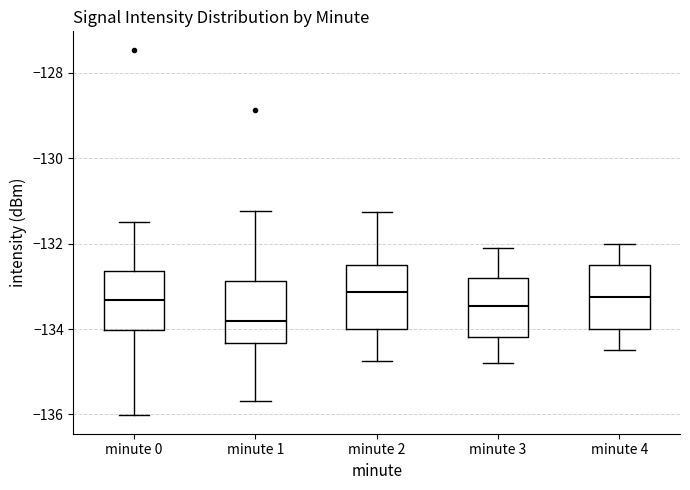

Where does the lower whisker of the box for minute 3 end on the y-axis? The values are not printed on the chart, so give them approximately, as read against the axis.

-134.8